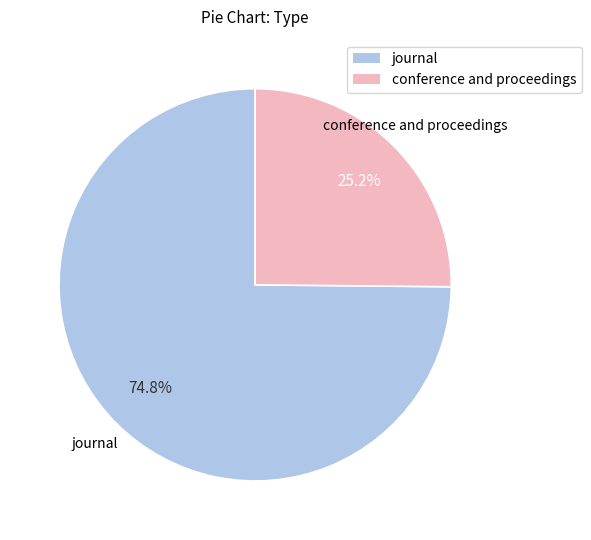

Count the number of slices in the pie.

2